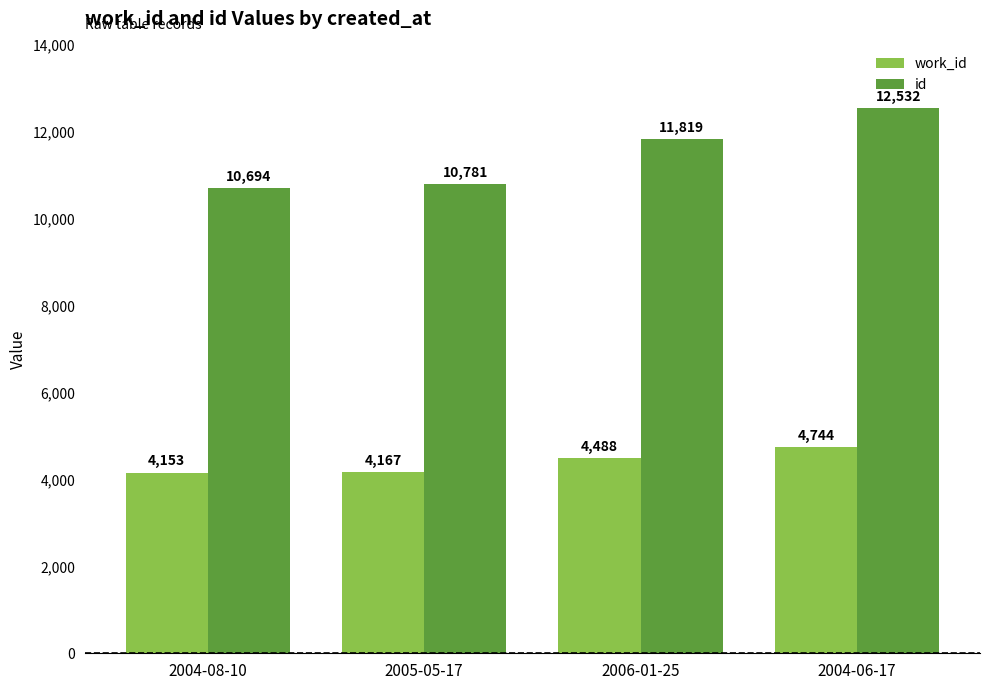

What position from the left is 2006-01-25?

3